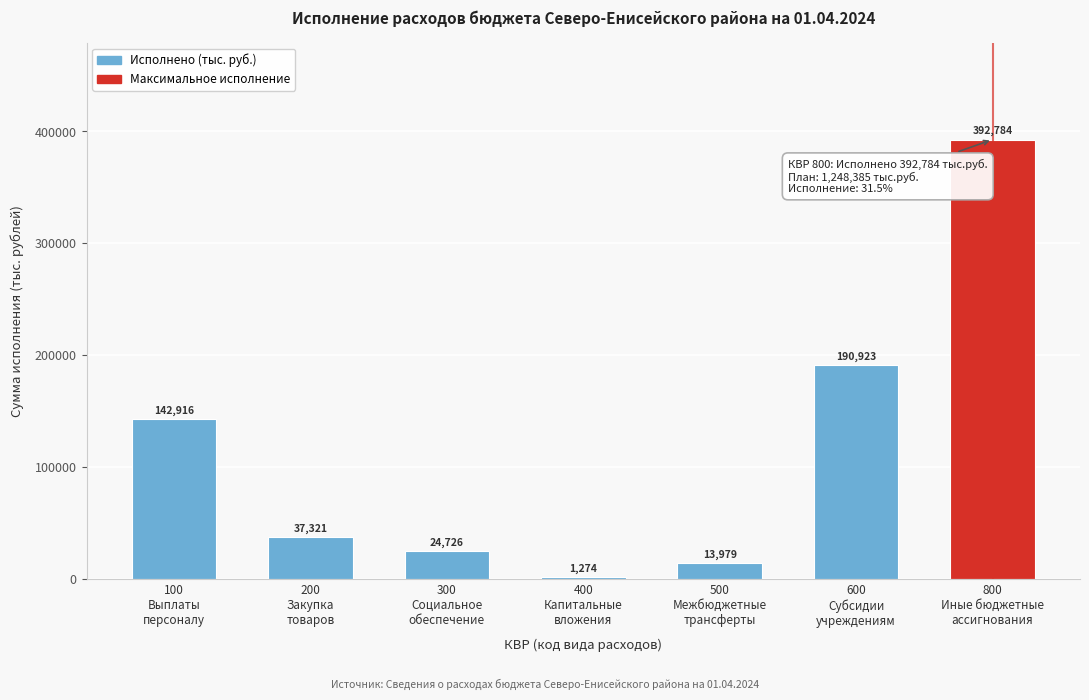

What is the greatest value displayed?

392783.8